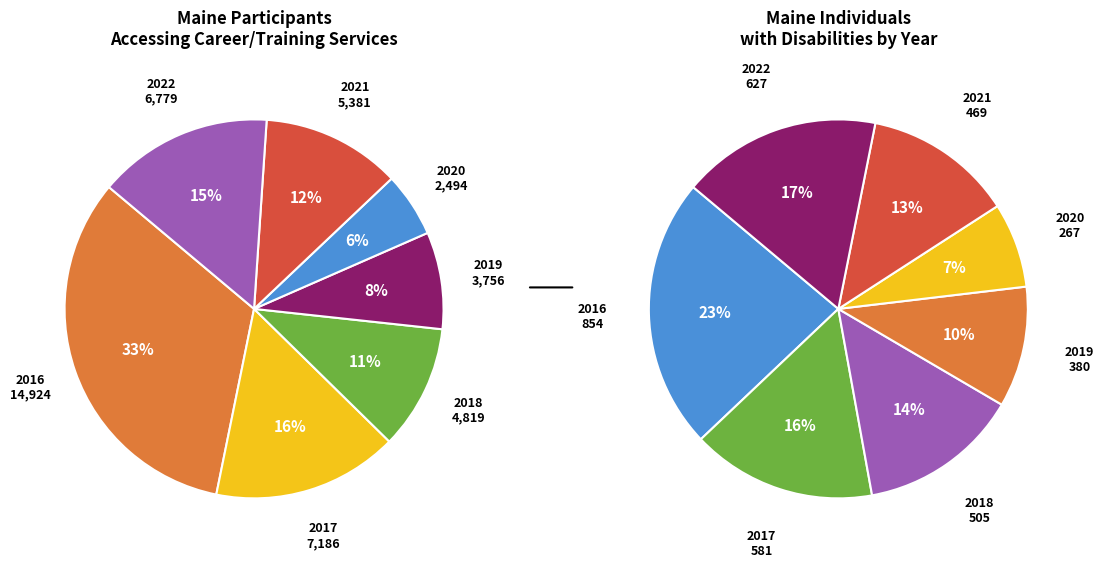

True or false: 2016 accounts for 23% of the total.

True